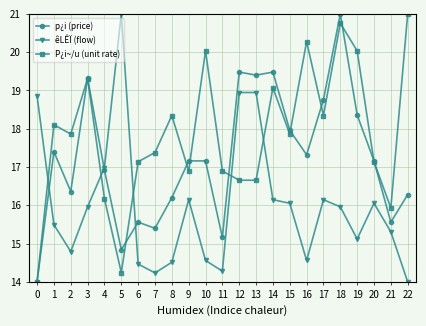

How many lines are shown in the chart?

3